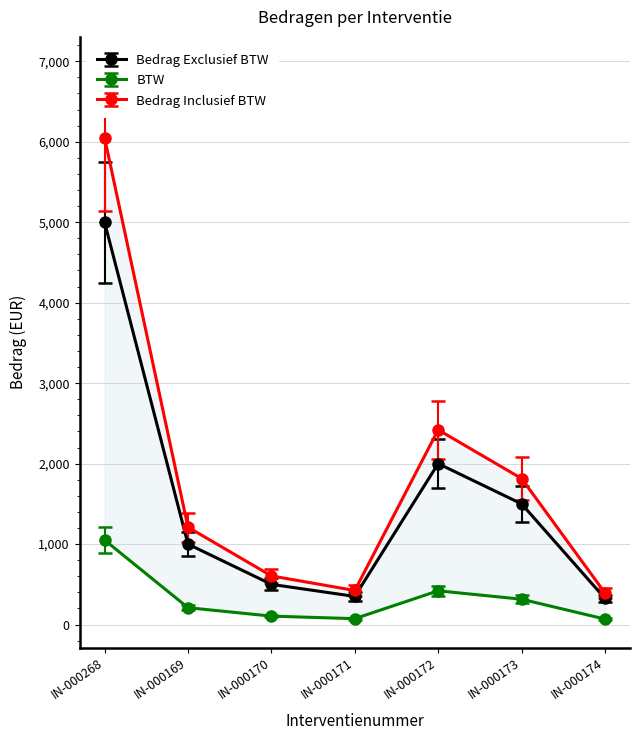

Where is the first local maximum for Bedrag Exclusief BTW?

IN-000172